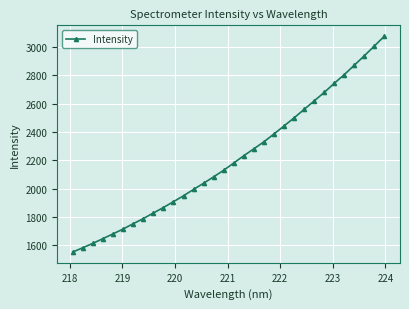

What is the minimum value shown in the chart?

1552.8